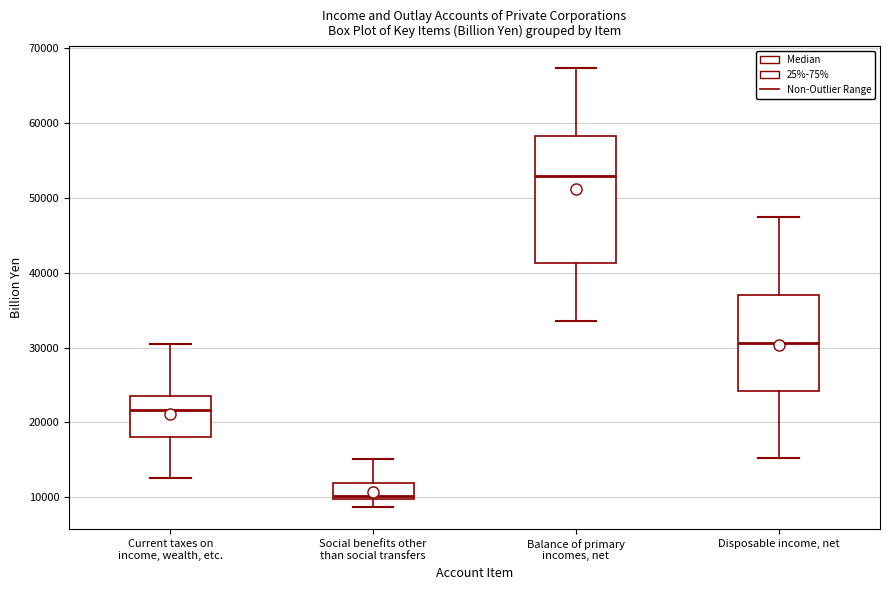

Which box is the tallest, from its lower edge to its upper edge?

Balance of primary incomes, net